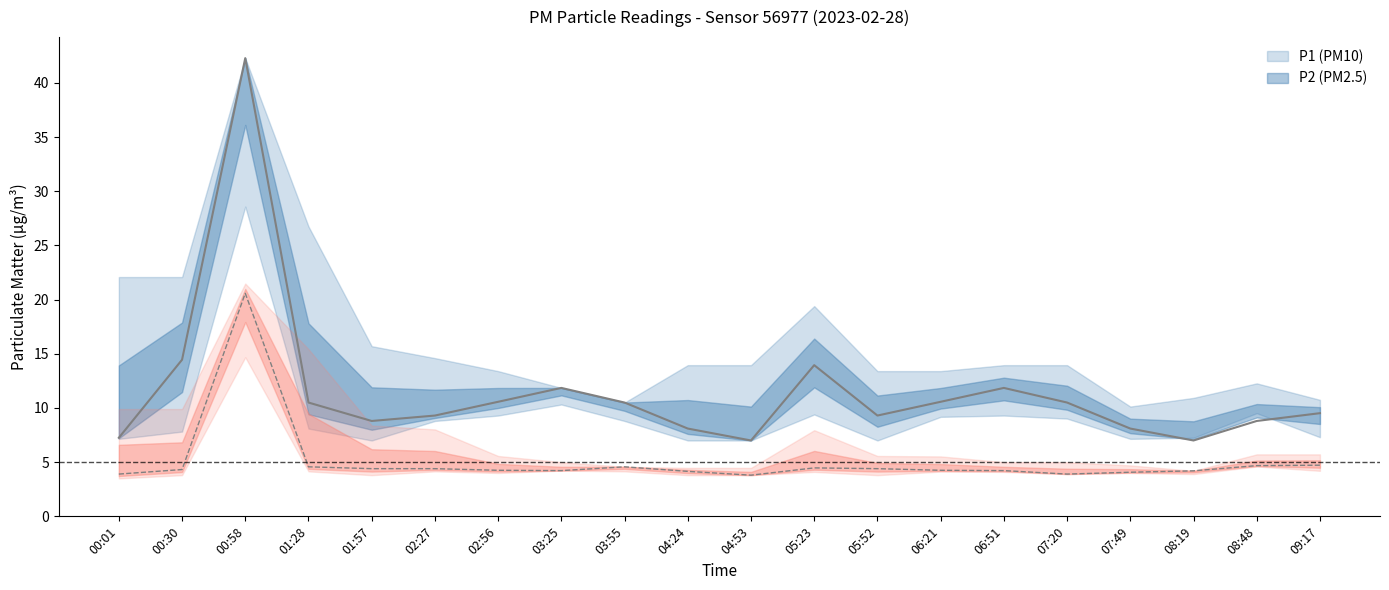

Rank the series by their maximum value, from lowest to highest.

P2_lower, P2, P2_upper, P1_lower, P1, P1_upper